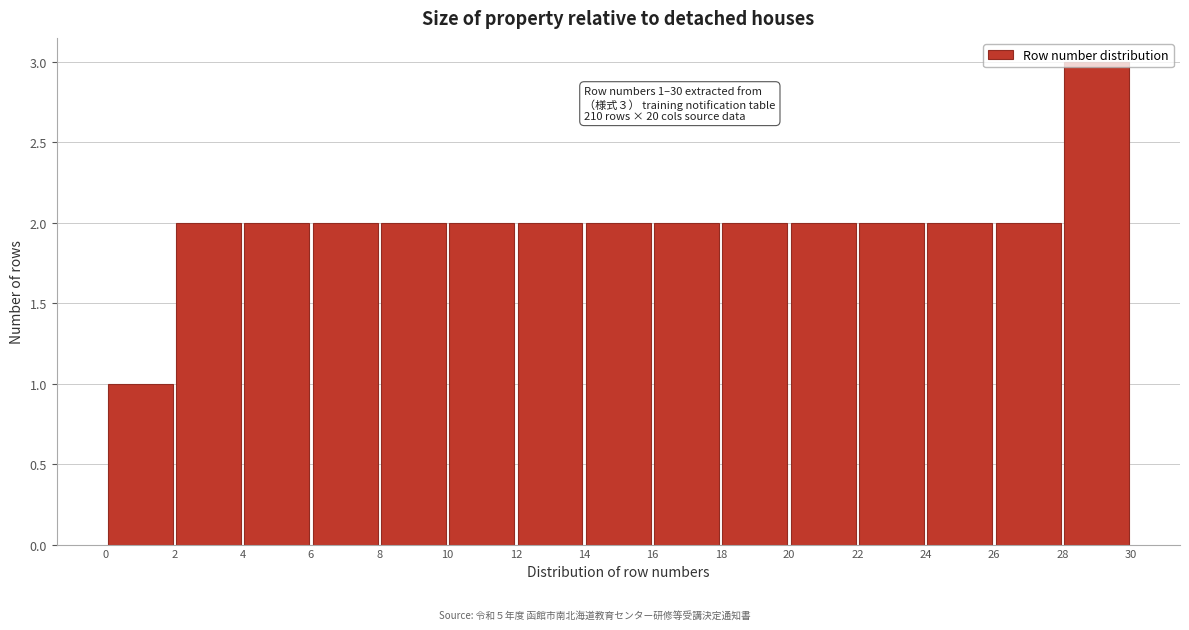

Over which range of the x-axis is the bar tallest?

28 to 30